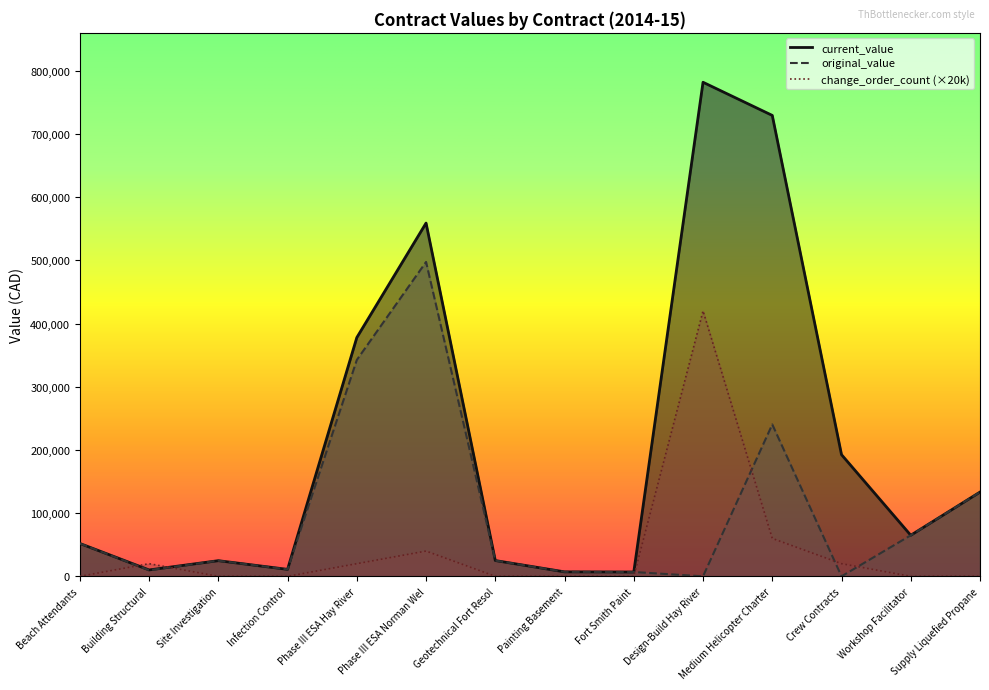

In current_value, how many points are lower than both neighbors (excluding endpoints)?

4